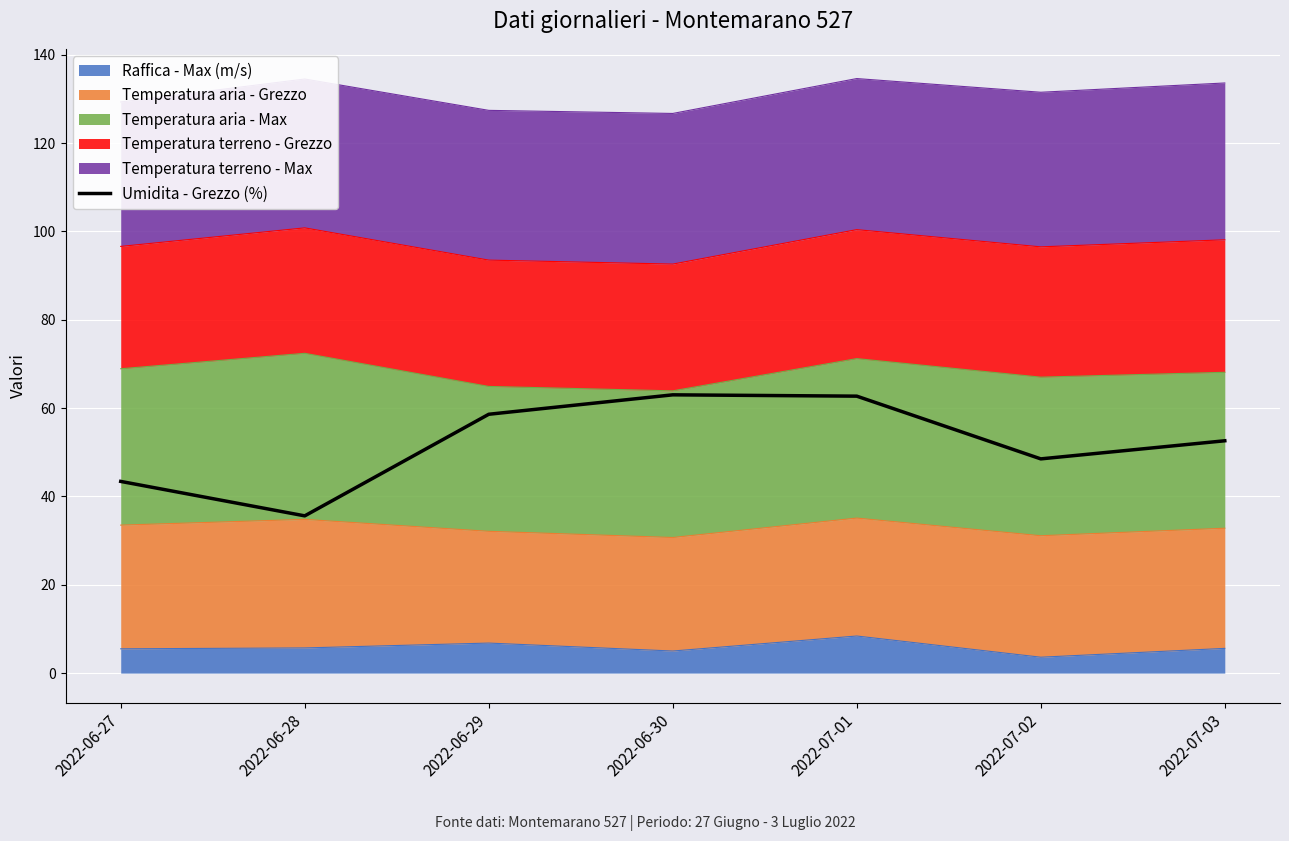

What position from the left is 2022-06-27?

1